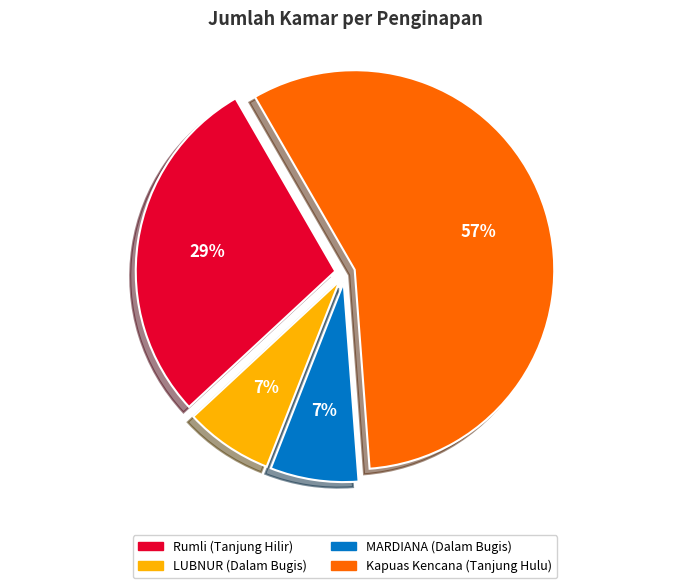

Which has a higher value, LUBNUR (Dalam Bugis) or Kapuas Kencana (Tanjung Hulu)?

Kapuas Kencana (Tanjung Hulu)